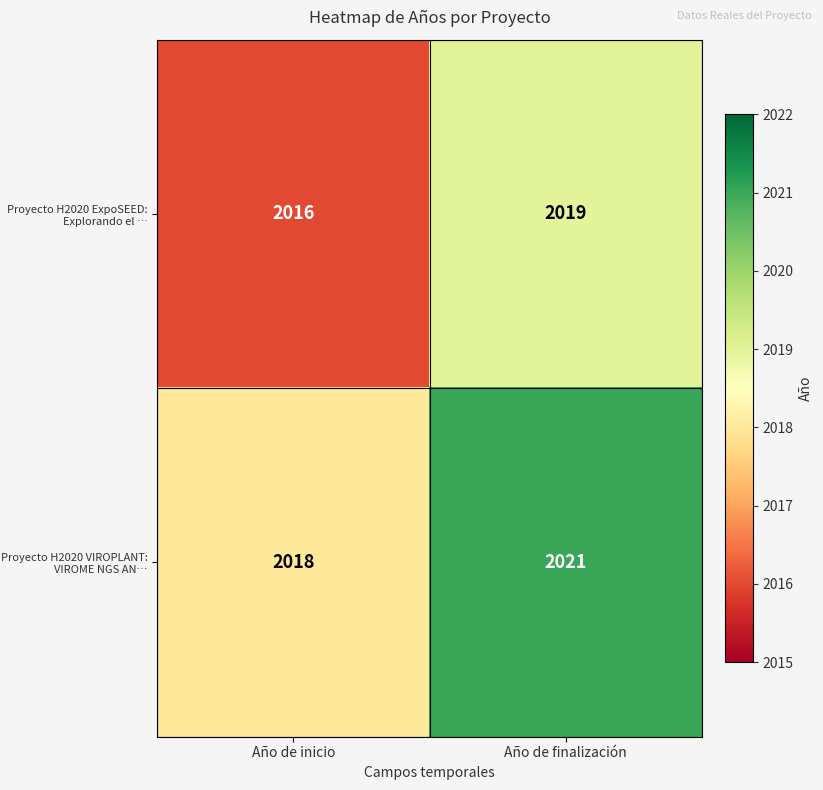

At how many categories does at least one series exceed 2019?

1